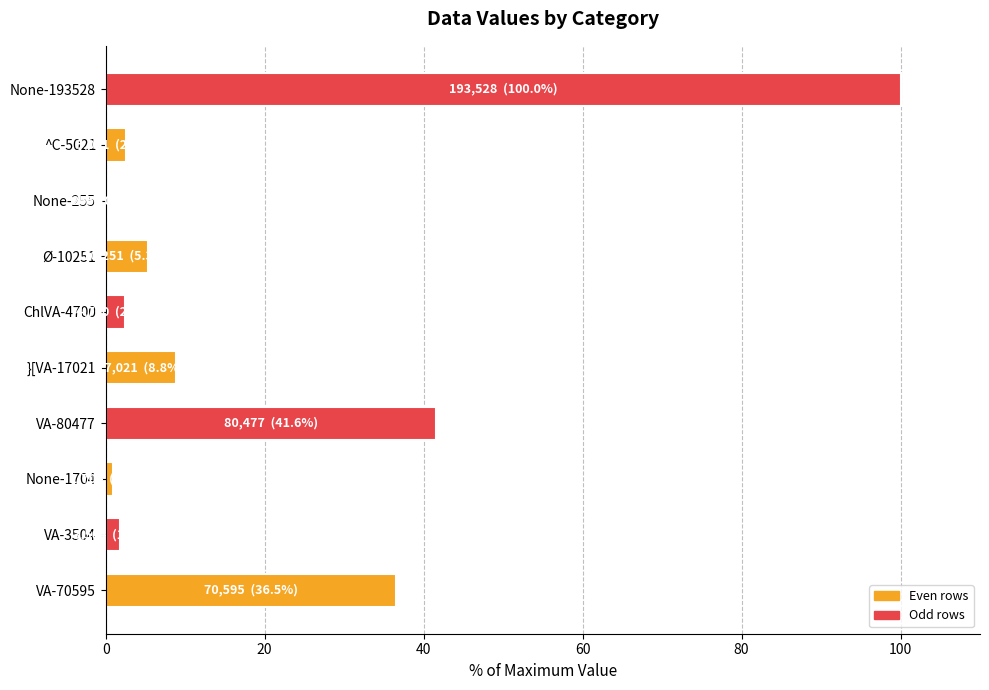

At which category does the chart reach its peak across all series?

None-193528